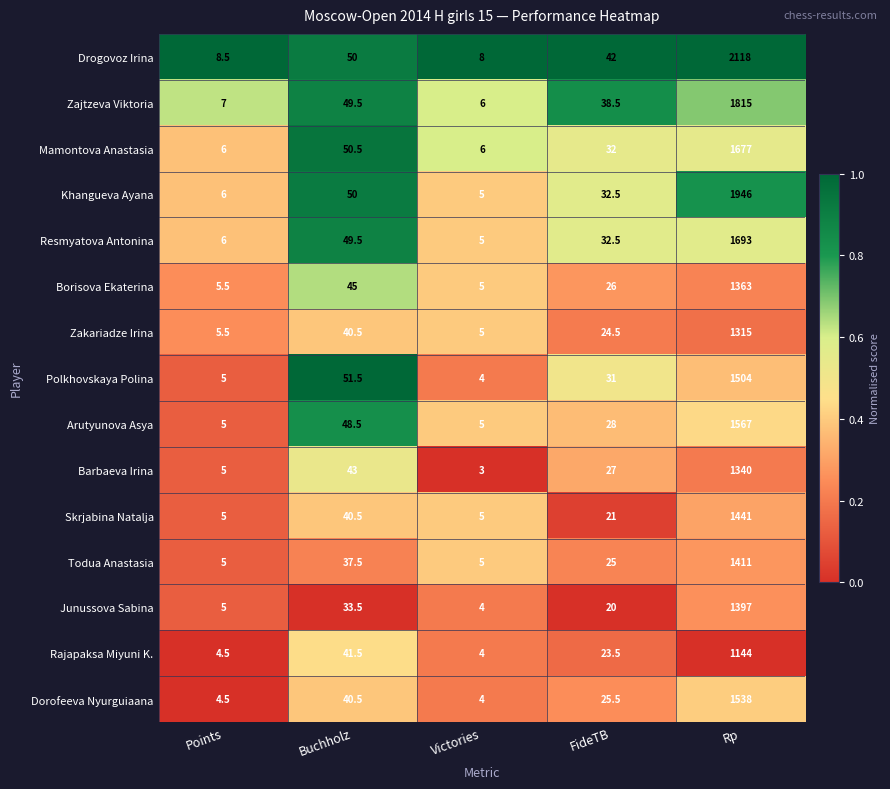

How many series are shown in this chart?

15